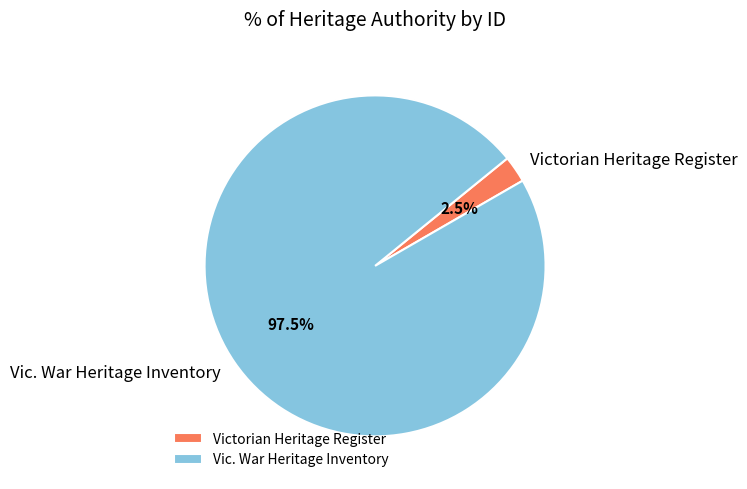

Do Victorian Heritage Register and Vic. War Heritage Inventory together represent more than half of the pie?

Yes